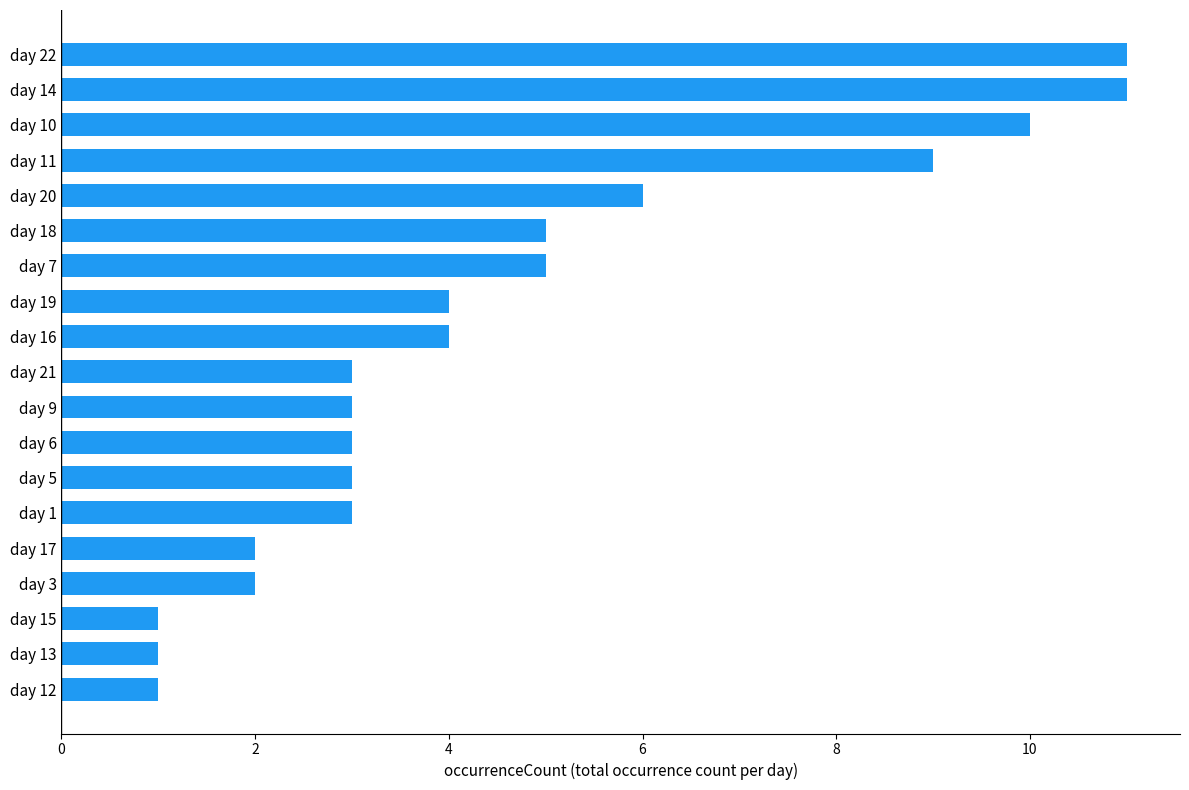

At which label is the value closest to 6?

day 20